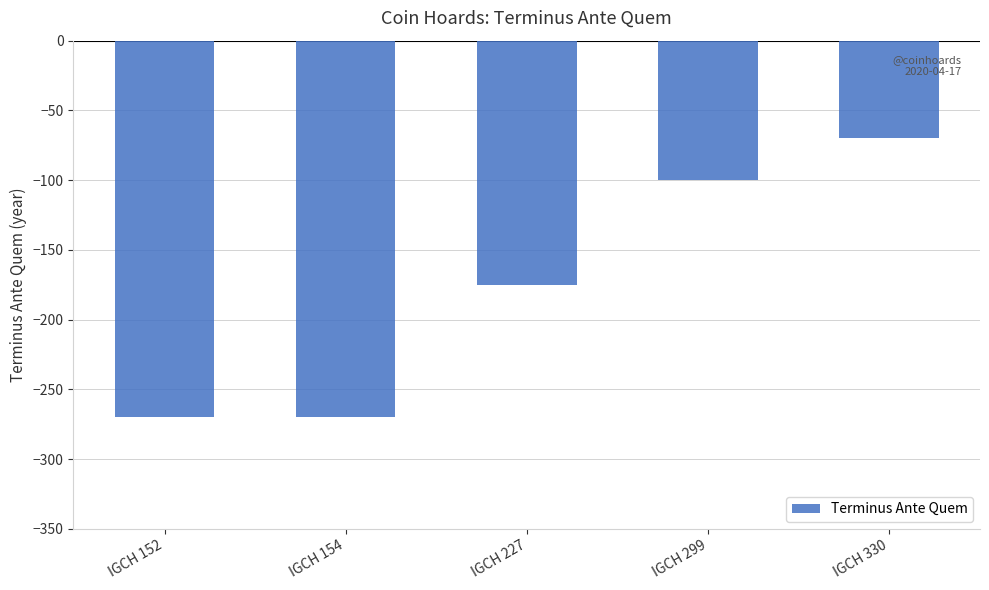

True or false: the data shows -175 at IGCH 227.

True